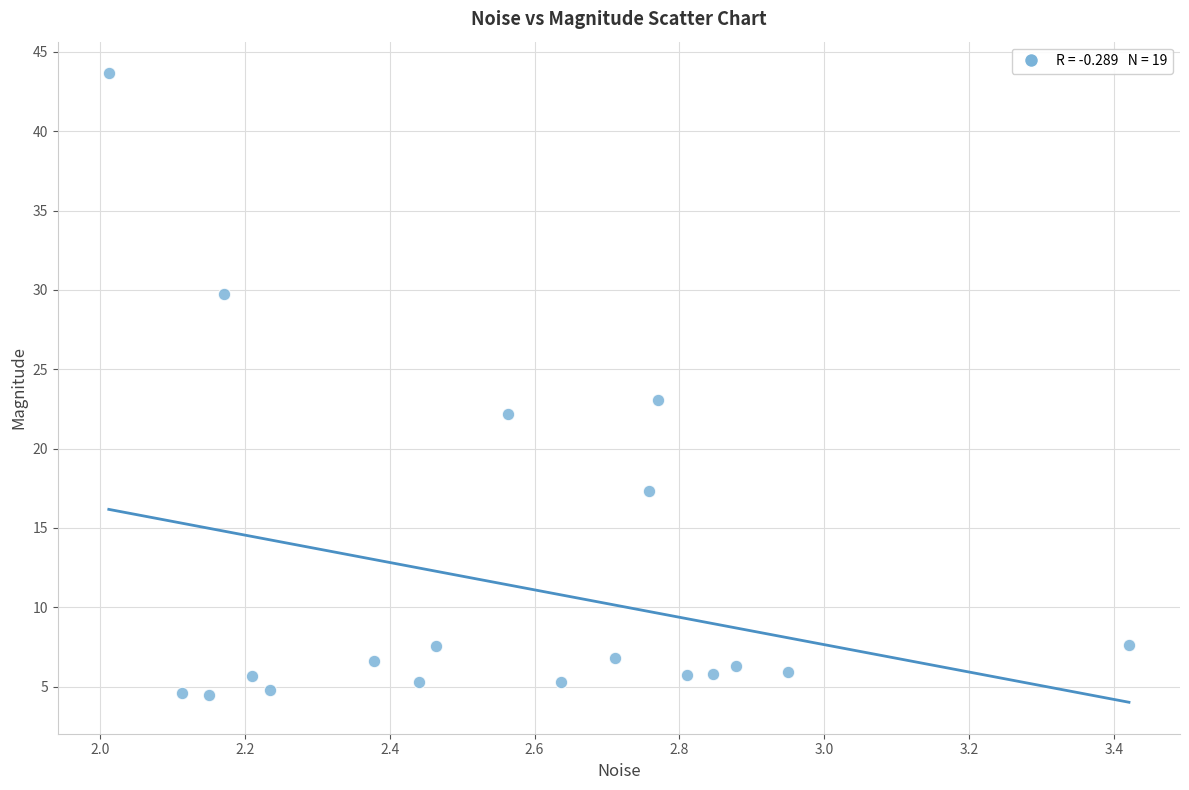

What Y value in the scatter plot is closest to 24?

23.0